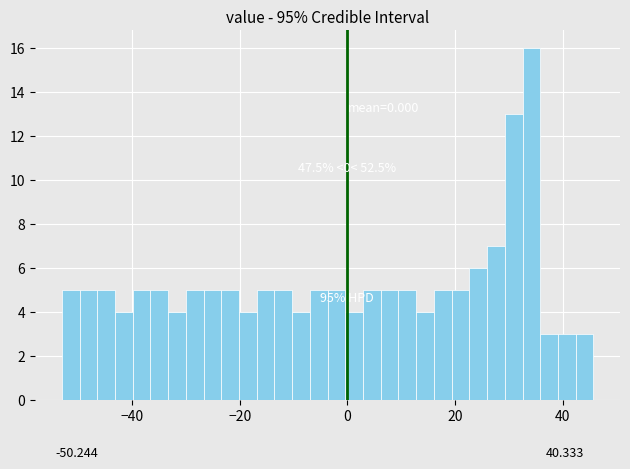

Around what value on the x-axis is the tallest bar? Give the approximate position of its centre, as read against the axis.

34